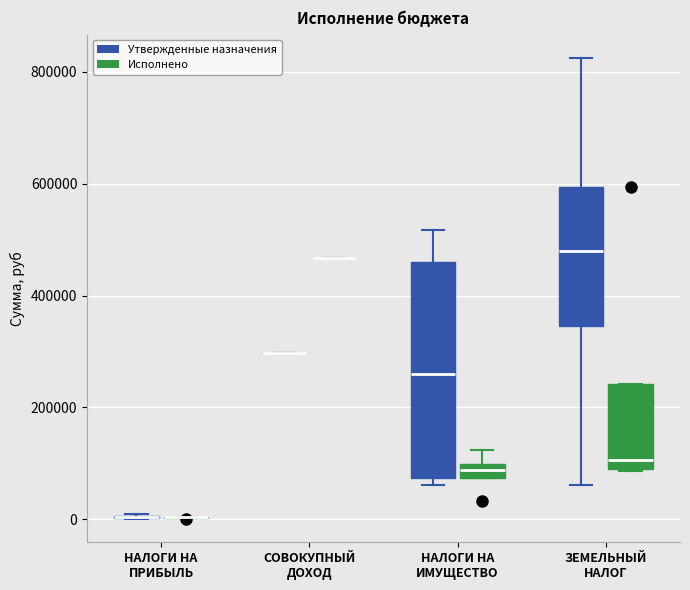

Where does the median line of the box for ЗЕМЕЛЬНЫЙ НАЛОГ (Утвержденные назначения) sit on the y-axis? The values are not printed on the chart, so give them approximately, as read against the axis.

480000